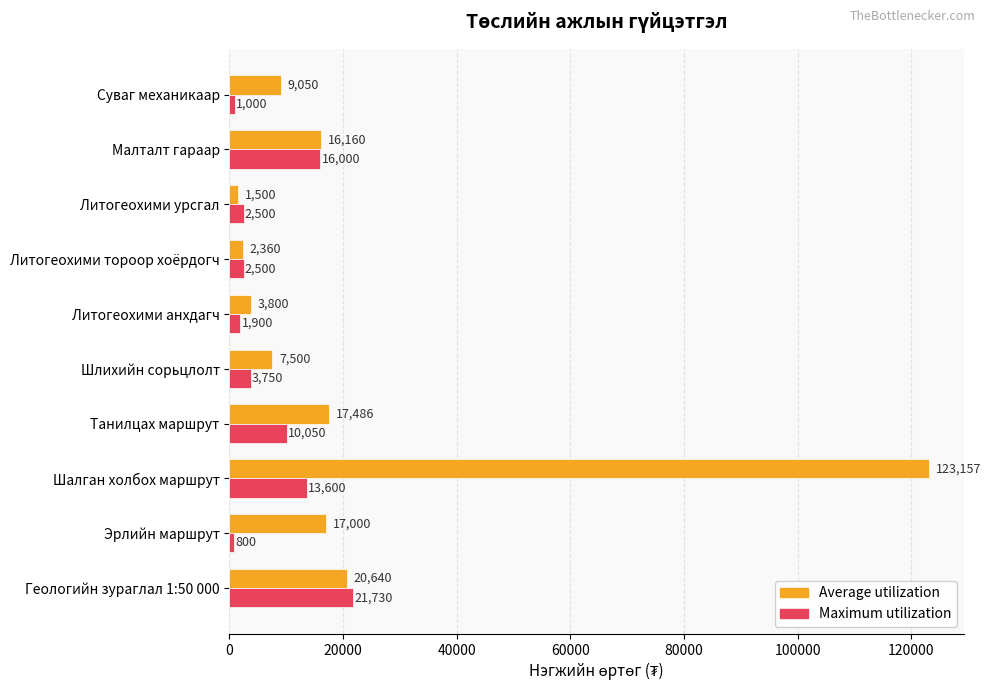

Is it true that Average utilization equals 17000 at Эрлийн маршрут?

True